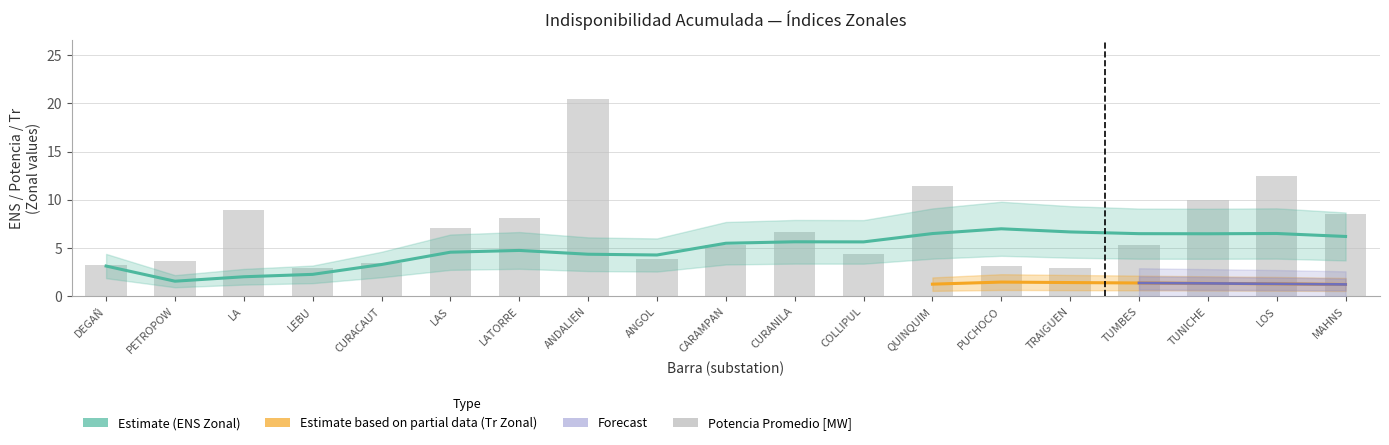

Which series has the widest spread of values?

Potencia_Promedio